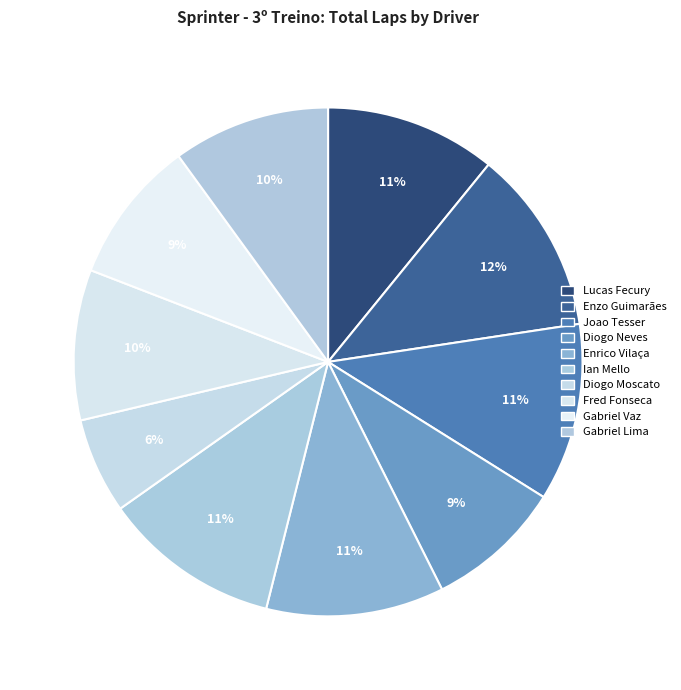

To the nearest percent, what is the difference between the Enzo Guimarães and Fred Fonseca slice percentages?

2%